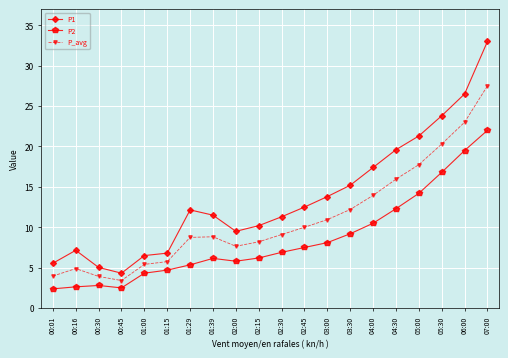

What is the average value of the P2 series?

8.5